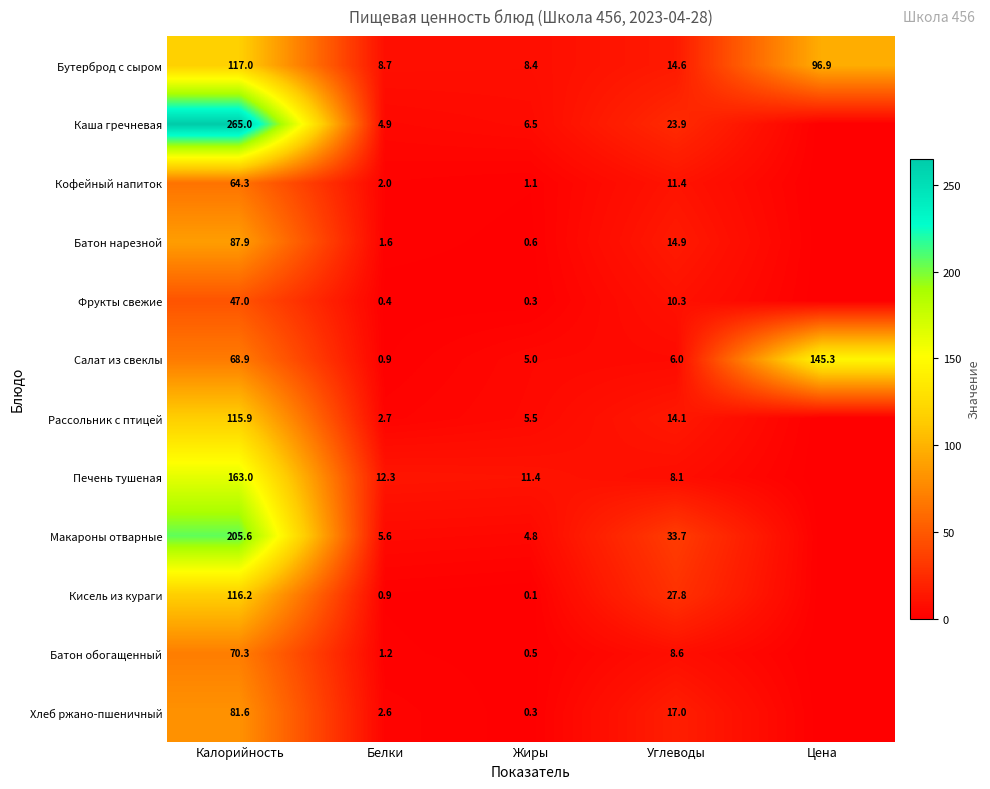

What is the difference between the Кофейный напиток values at Белки and Калорийность?

62.3